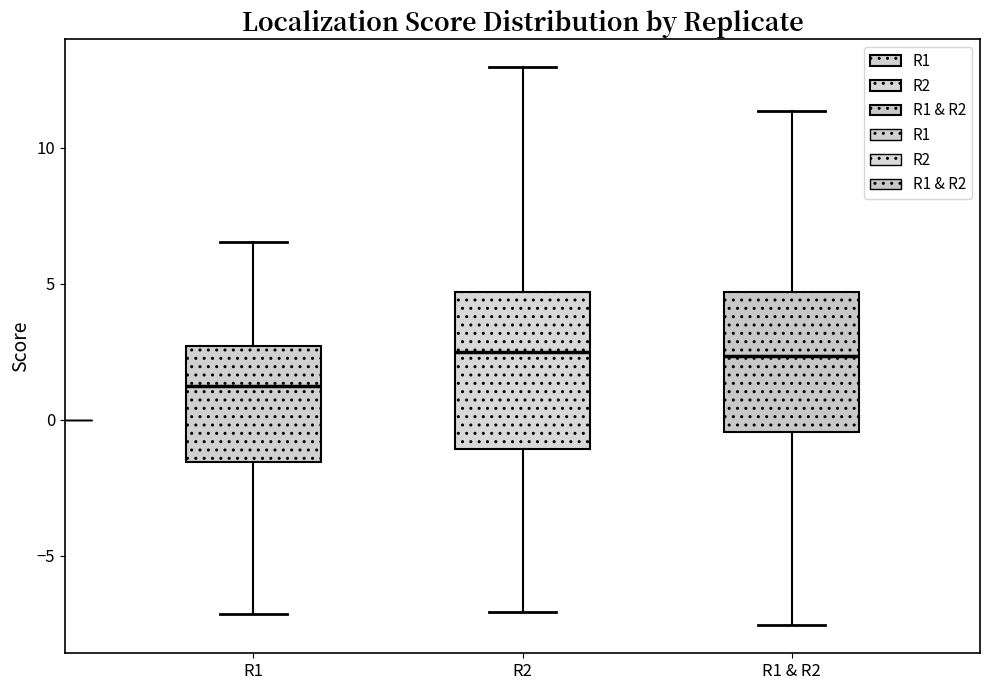

Reading left to right, read every box against the y-axis: the position of its median line, the range the box covers, and the ends of its whiskers. The values are not printed on the chart, so give them approximately, as read against the axis.

R1: median 1.5, box -1.5 to 2.5, whiskers -7.0 to 6.5
R2: median 2.5, box -1.0 to 4.5, whiskers -7.0 to 13.0
R1 & R2: median 2.5, box -0.5 to 4.5, whiskers -7.5 to 11.5